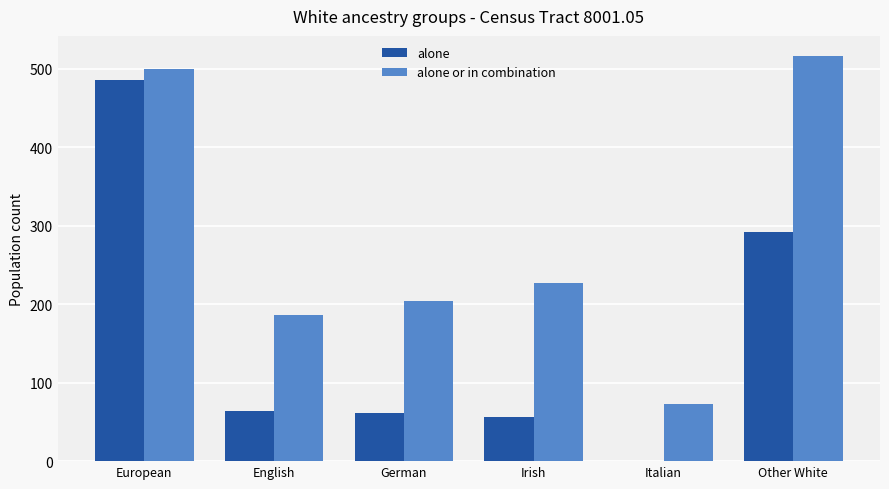

Is it true that alone equals 485 at European?

True